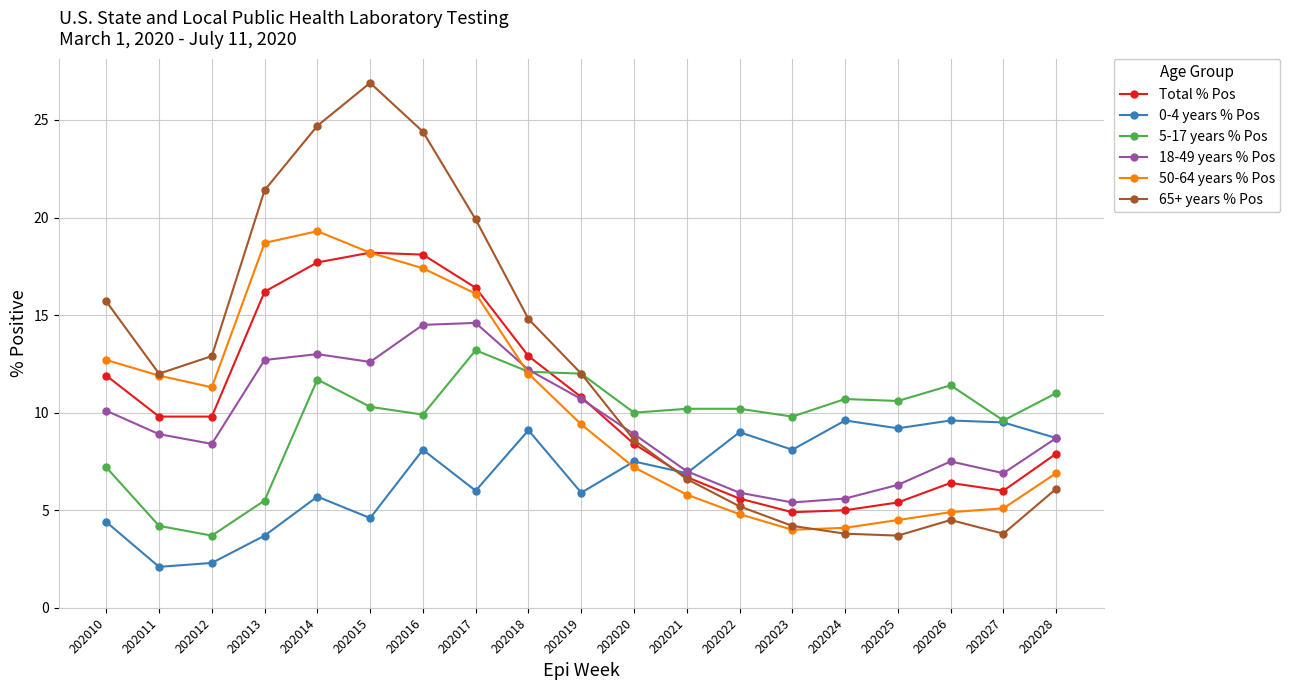

Which series changed the most between 202017 and 202022?

65+ years % Pos